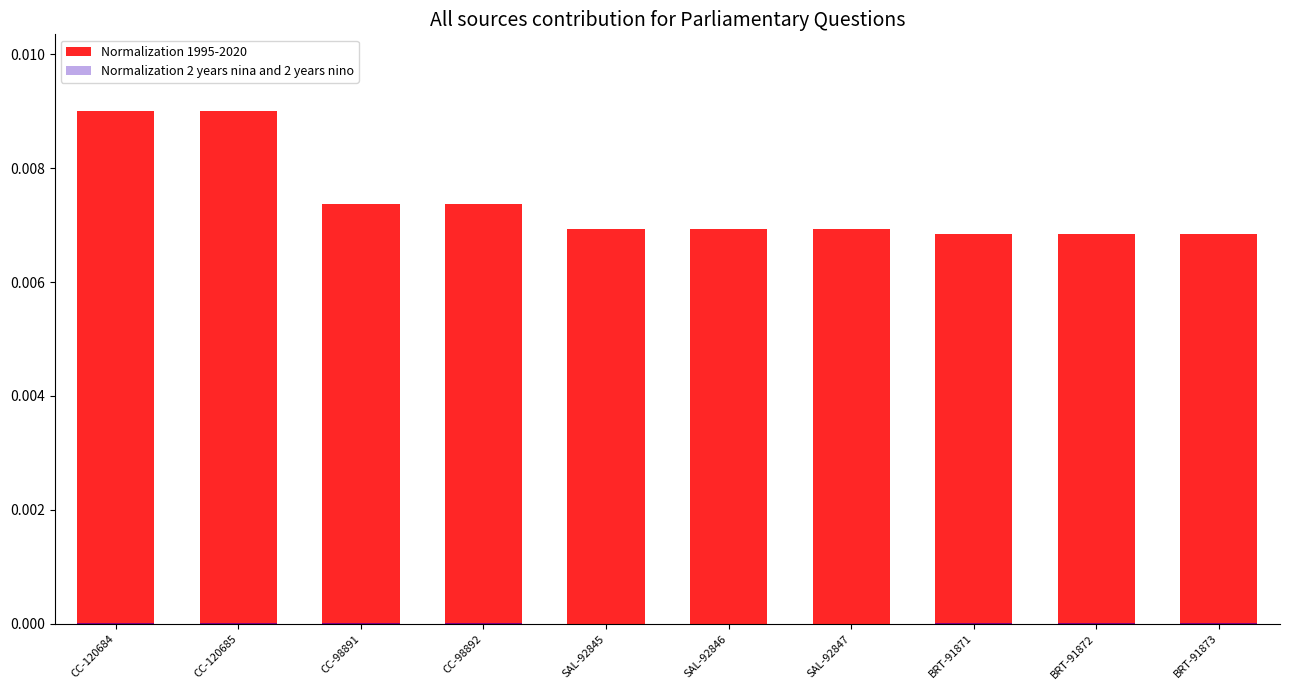

At which label is Normalization 2 years nina and 2 years nino closest to 0?

SAL-92845